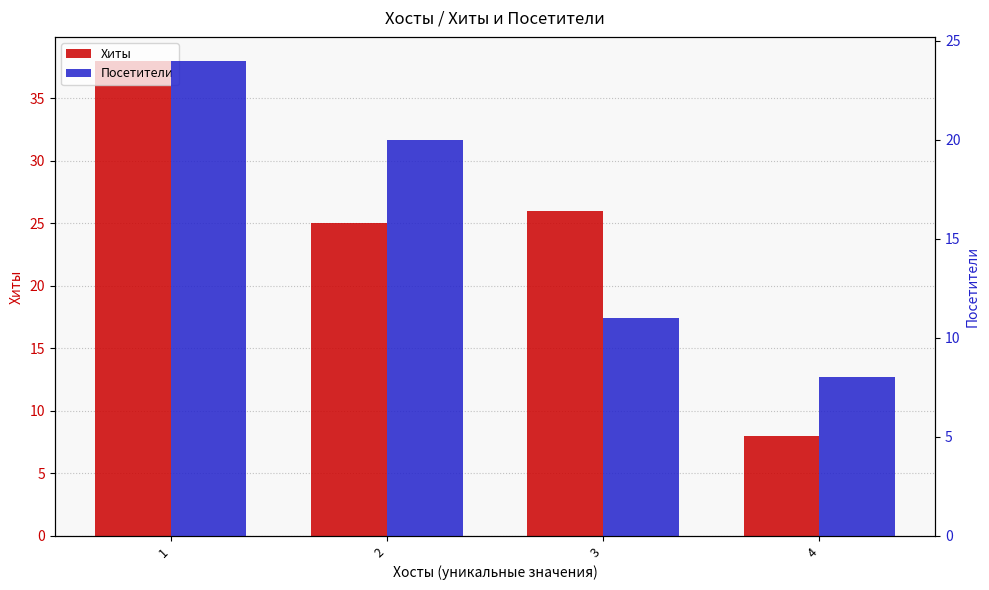

What are all the series names shown in the legend?

Хиты, Посетители